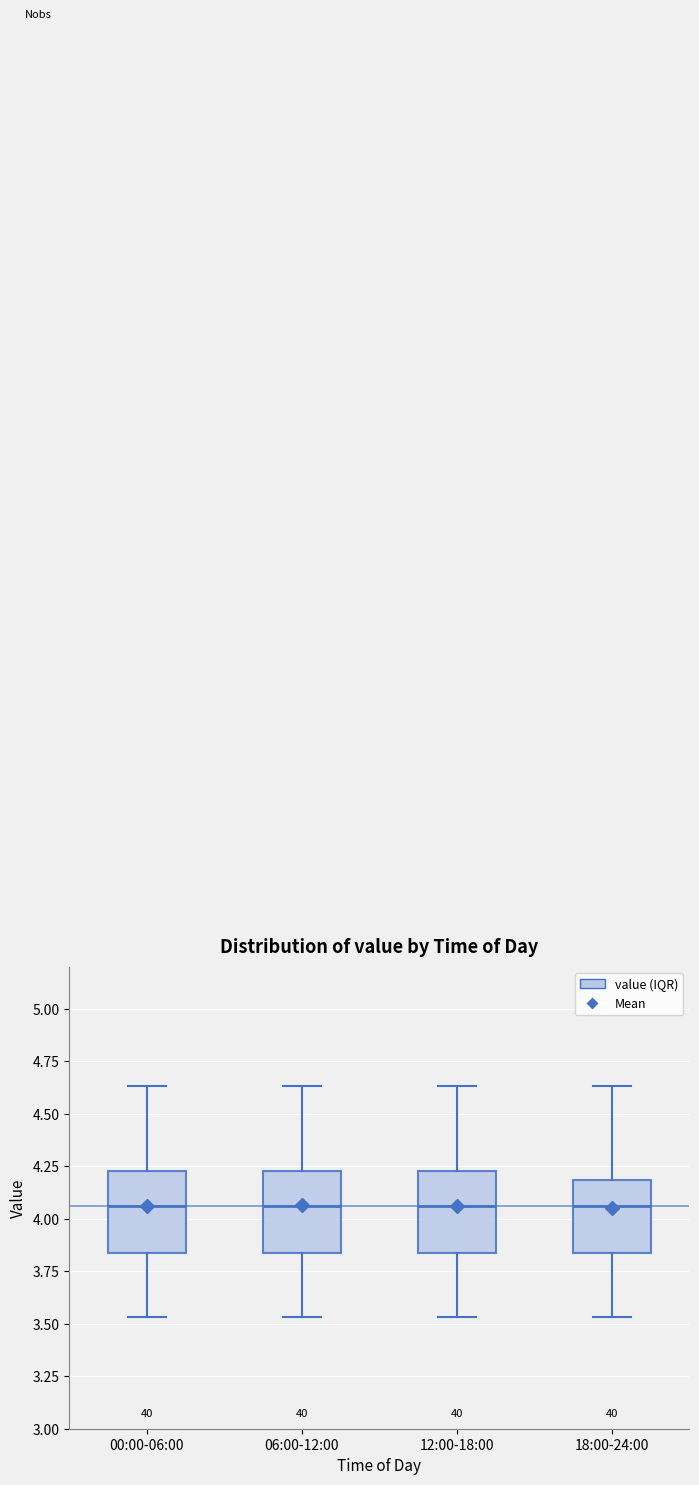

Reading left to right, transcribe this box plot: for each box, give where its median line is, the range the box spans, and where its two whiskers end, as read against the y-axis. The values are not printed on the chart, so give them approximately, as read against the axis.

00:00-06:00: median 4.05, box 3.85 to 4.25, whiskers 3.55 to 4.65
06:00-12:00: median 4.05, box 3.85 to 4.25, whiskers 3.55 to 4.65
12:00-18:00: median 4.05, box 3.85 to 4.25, whiskers 3.55 to 4.65
18:00-24:00: median 4.05, box 3.85 to 4.20, whiskers 3.55 to 4.65